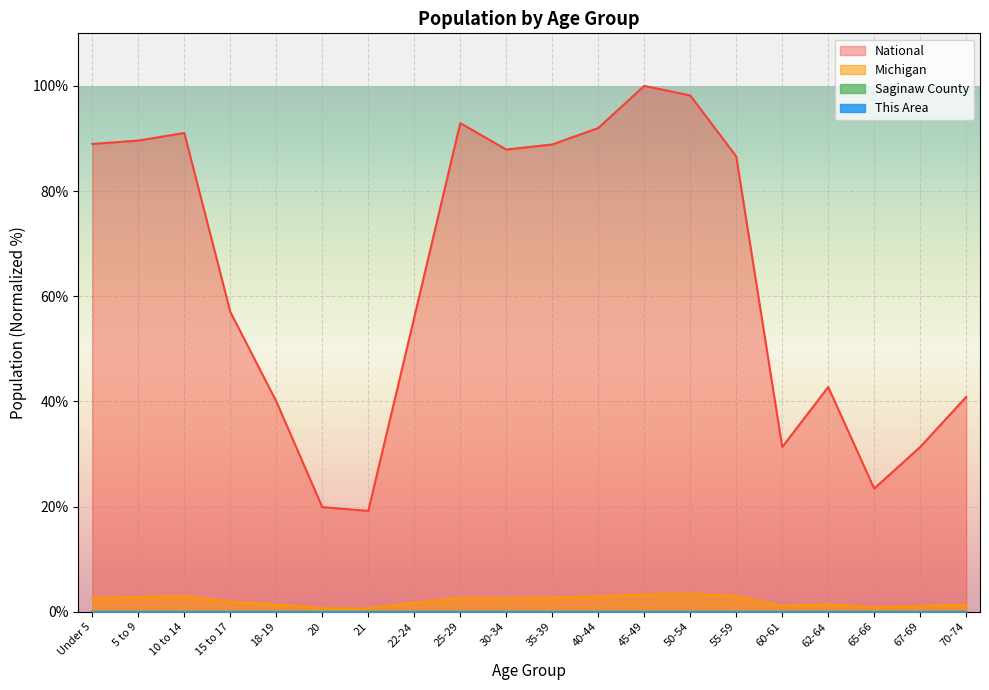

Reading right to left, list all the values displayed in this chart.

This Area: 0.0	0.0	0.0	0.0	0.0	0.0	0.0	0.0	0.0	0.0	0.0	0.0	0.0	0.0	0.0	0.0	0.0	0.0	0.0	0.0
Saginaw County: 0.0	0.0	0.0	0.0	0.0	0.1	0.1	0.1	0.1	0.1	0.0	0.0	0.0	0.0	0.0	0.0	0.0	0.1	0.1	0.1
Michigan: 1.3	1.1	0.8	1.4	1.1	3.0	3.4	3.3	2.9	2.7	2.5	2.6	1.7	0.6	0.7	1.3	1.9	3.0	2.8	2.6
National: 40.9	31.3	23.4	42.7	31.3	86.6	98.2	100.0	92.0	88.9	87.9	92.9	56.0	19.2	19.9	40.0	57.0	91.1	89.6	89.0